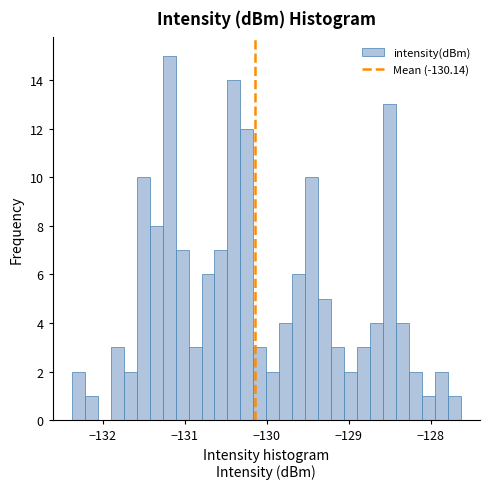

Read against the x-axis, roughly where is the centre of the tallest bar?

-131.2